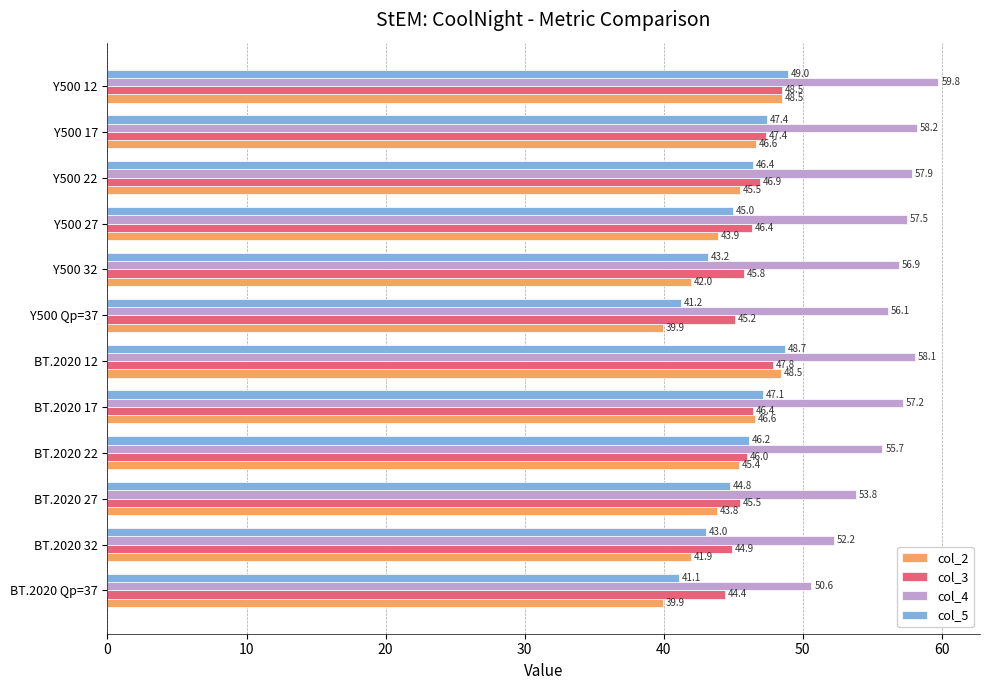

How many distinct data groups are displayed?

4